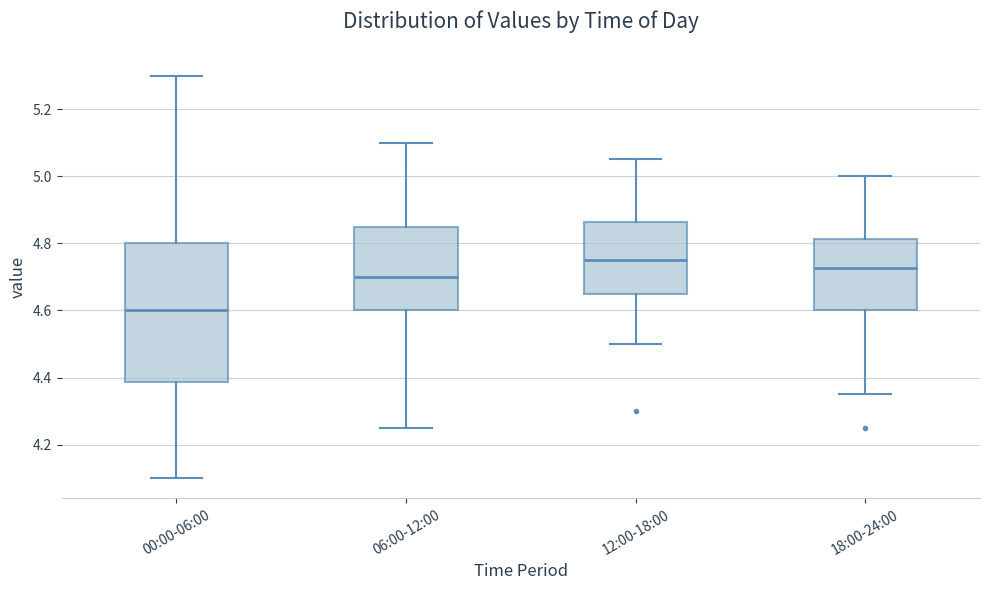

Reading left to right, transcribe this box plot: for each box, give where its median line is, the range the box spans, and where its two whiskers end, as read against the y-axis. The values are not printed on the chart, so give them approximately, as read against the axis.

00:00-06:00: median 4.60, box 4.38 to 4.80, whiskers 4.10 to 5.30
06:00-12:00: median 4.70, box 4.60 to 4.86, whiskers 4.26 to 5.10
12:00-18:00: median 4.76, box 4.66 to 4.86, whiskers 4.50 to 5.06
18:00-24:00: median 4.72, box 4.60 to 4.82, whiskers 4.36 to 5.00